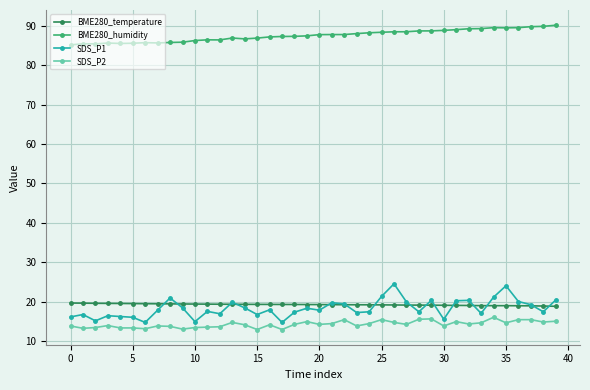

Rank the series by their maximum value, from highest to lowest.

BME280_humidity, SDS_P1, BME280_temperature, SDS_P2